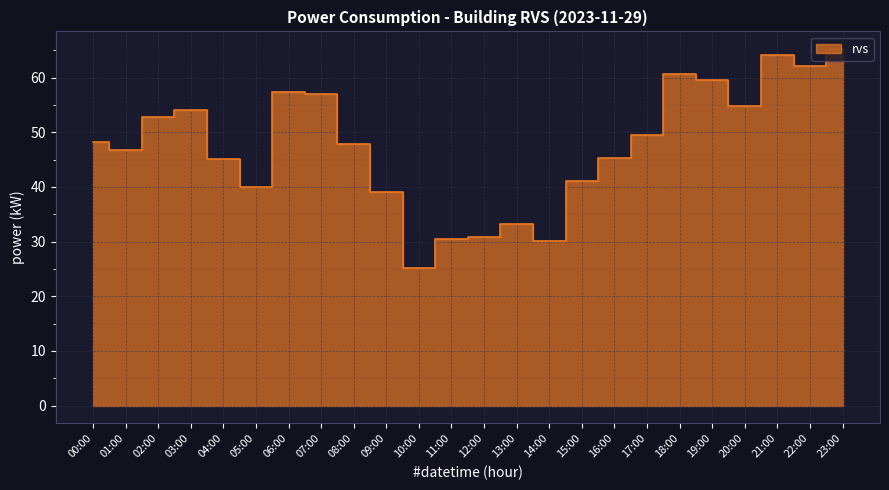

Approximately how many times larger is the value at 05:00 compared to 13:00?

1.2